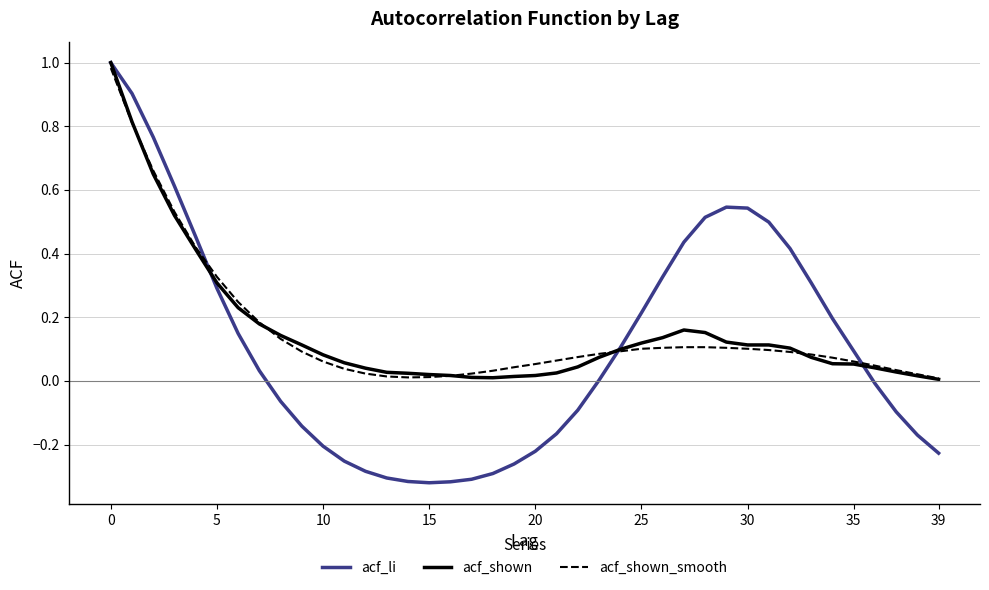

Which series has the widest spread of values?

acf_li